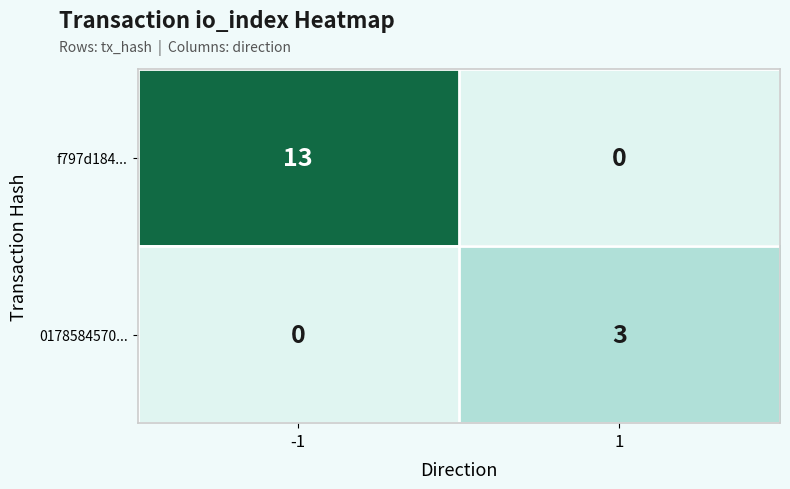

Which series has the widest spread of values?

f797d184...